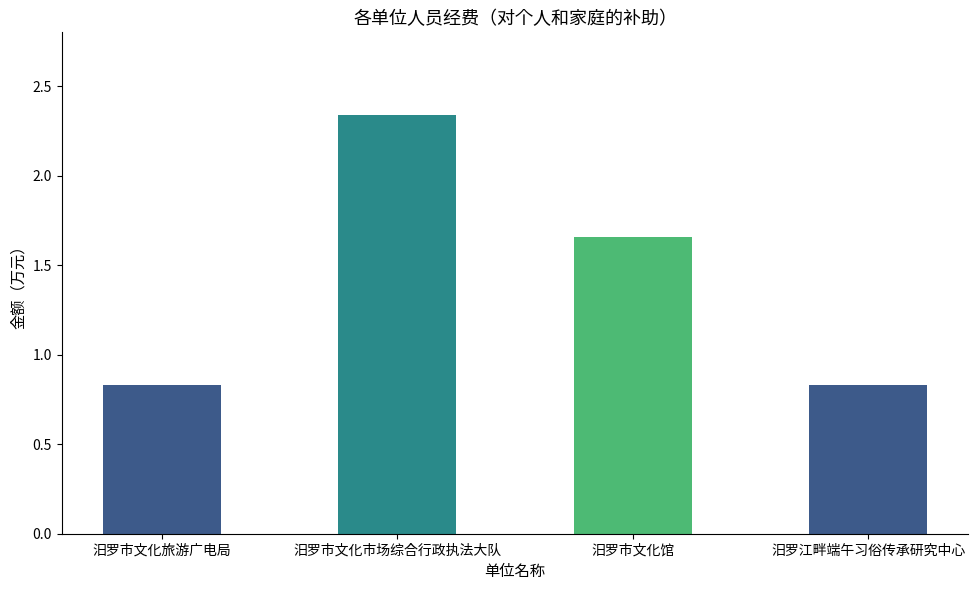

At which category does the chart reach its peak across all series?

汨罗市文化市场综合行政执法大队